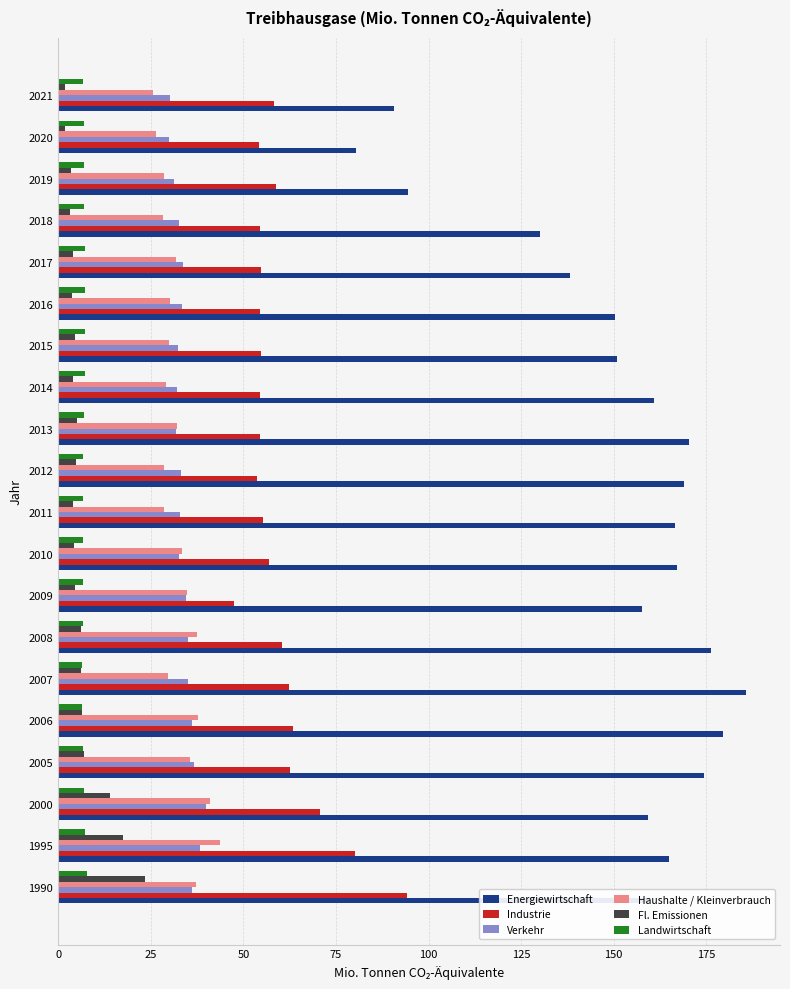

What is the maximum value for Energiewirtschaft?

185.6